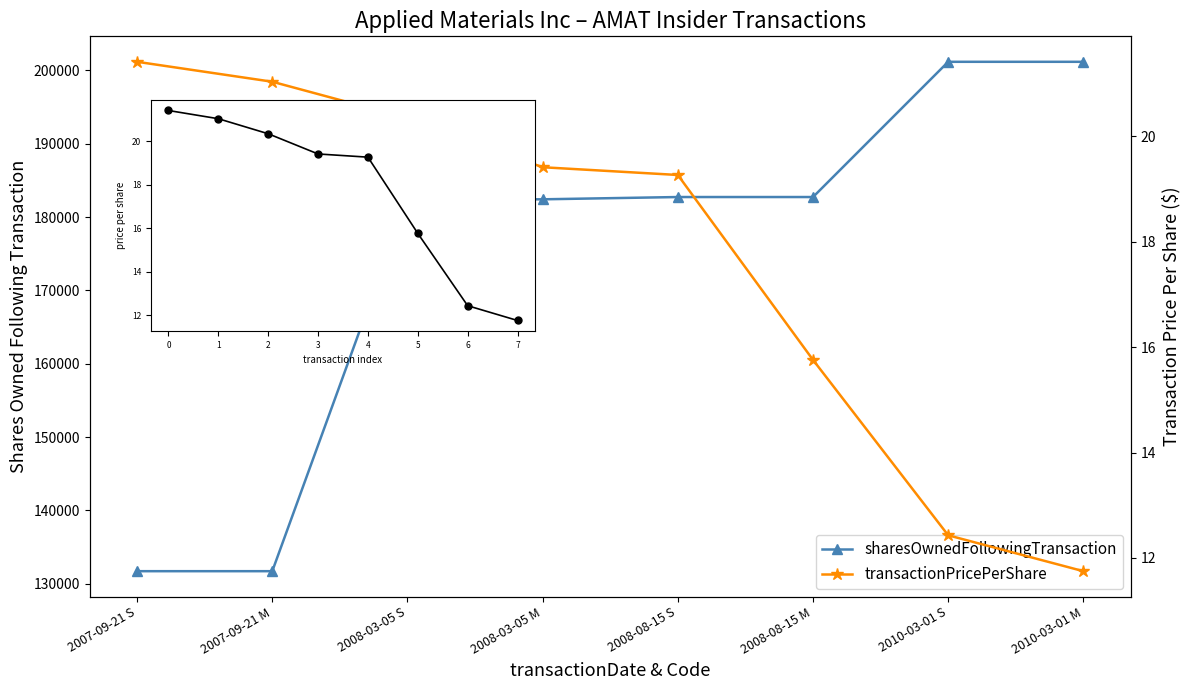

The sharesOwnedFollowingTransaction series shows 201167.0 at 2010-03-01 M. True or false?

True